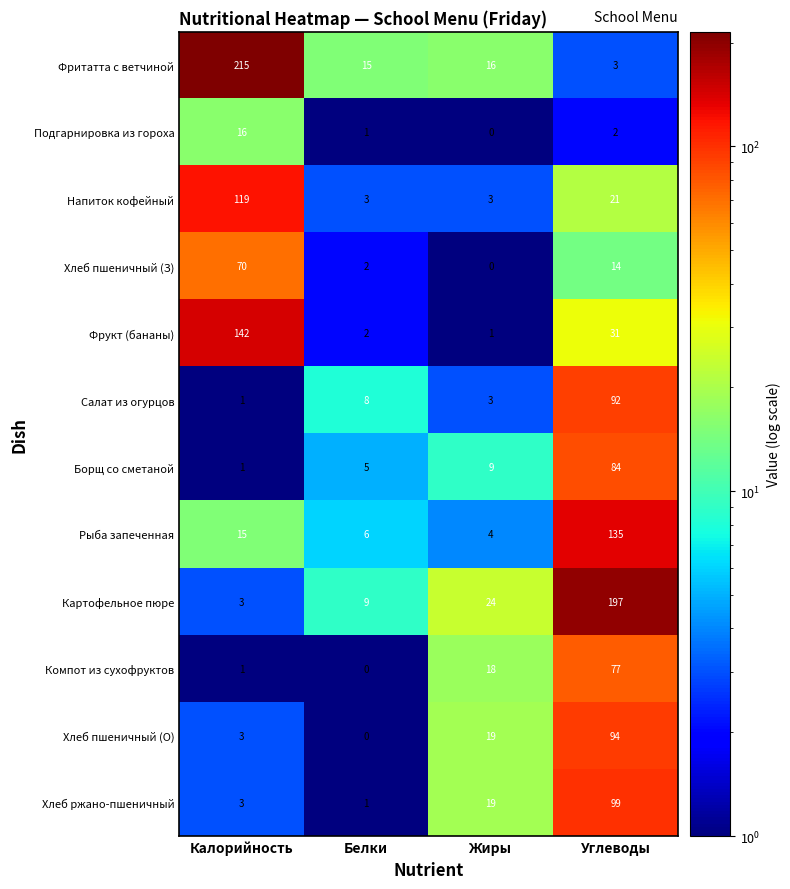

The Напиток кофейный series shows 184 at Калорийность. True or false?

False